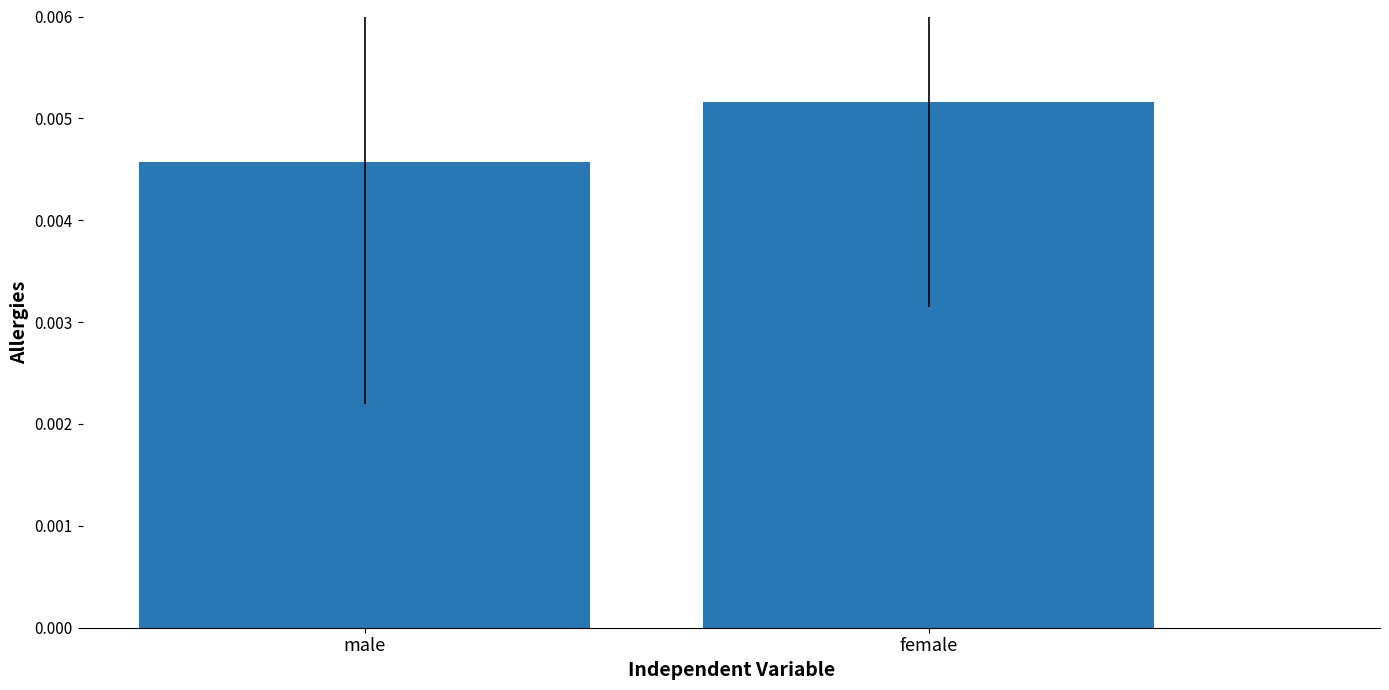

What is the label of the 2nd bar from the left?

female